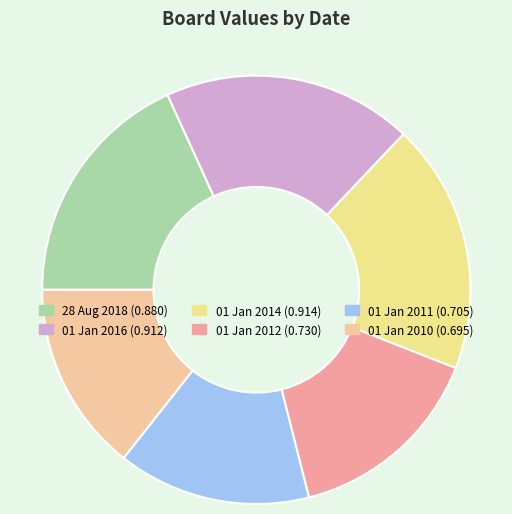

Is it true that 01 Jan 2012 is 15% of the pie?

True